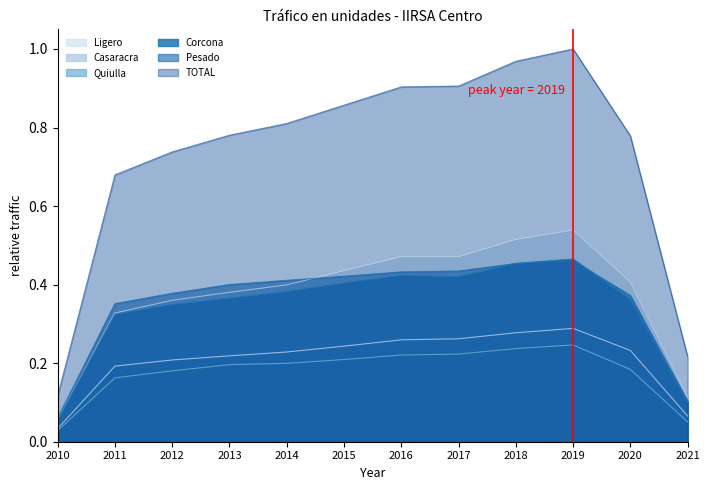

What value does the Corcona series have at 2014?

0.4